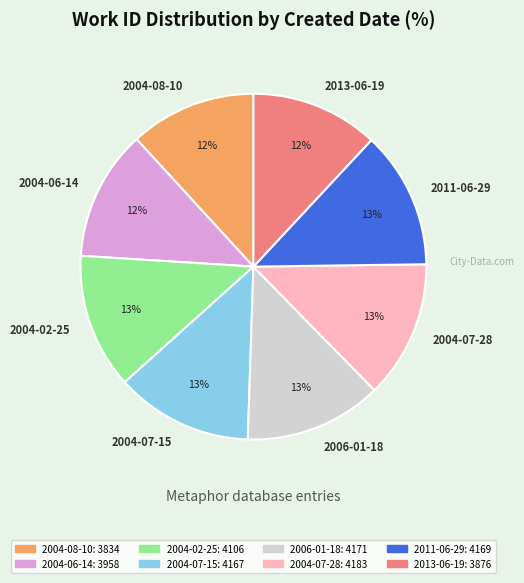

True or false: 2004-07-28 accounts for 13% of the total.

True